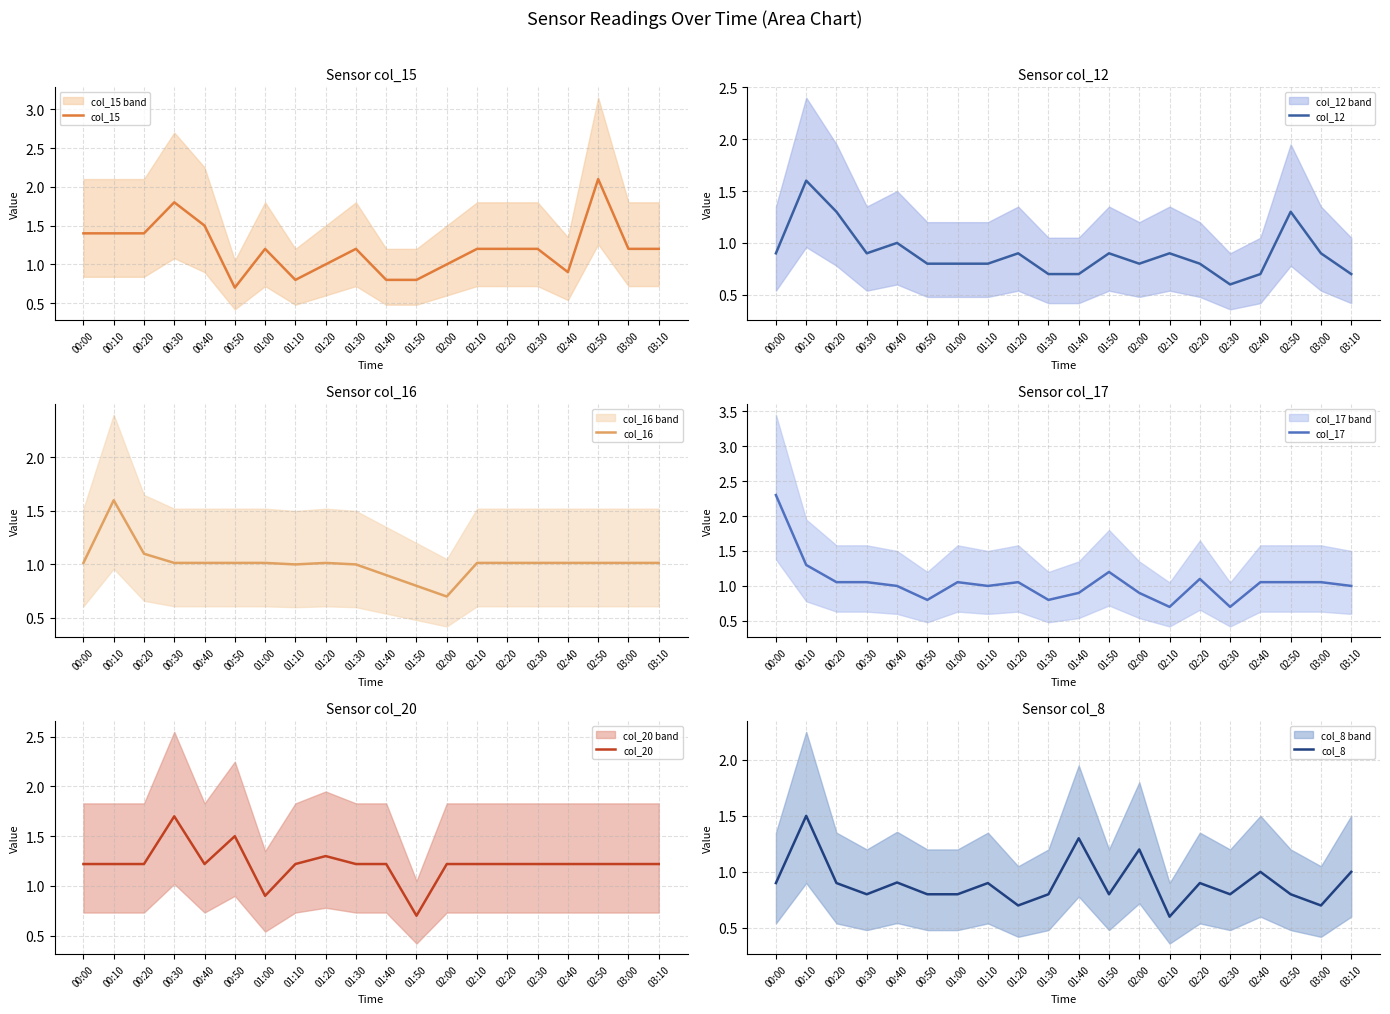

Rank the categories by col_17 value from highest to lowest.

00:00, 00:10, 01:50, 02:20, 00:20, 00:30, 01:00, 01:20, 02:40, 02:50, 03:00, 00:40, 01:10, 03:10, 01:40, 02:00, 00:50, 01:30, 02:10, 02:30